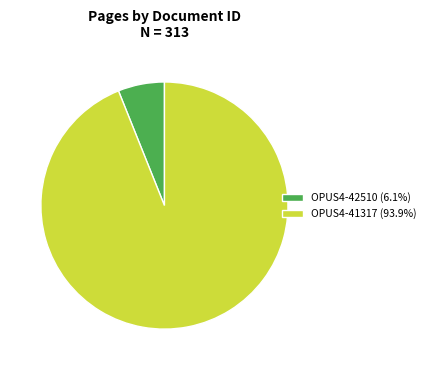

Is it true that OPUS4-42510 is 6% of the pie?

True